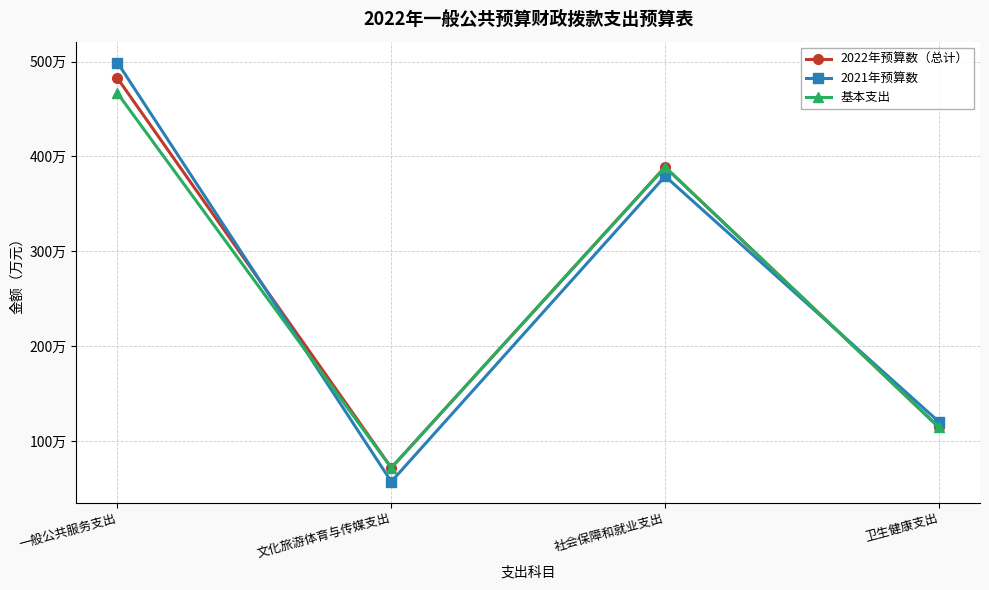

Does the chart display data point markers on the line(s)?

Yes